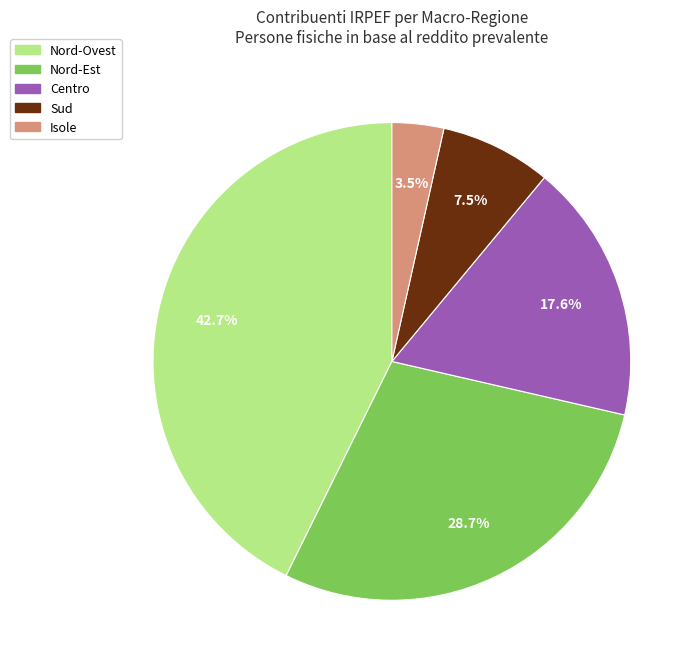

Is there a majority slice in this chart?

No